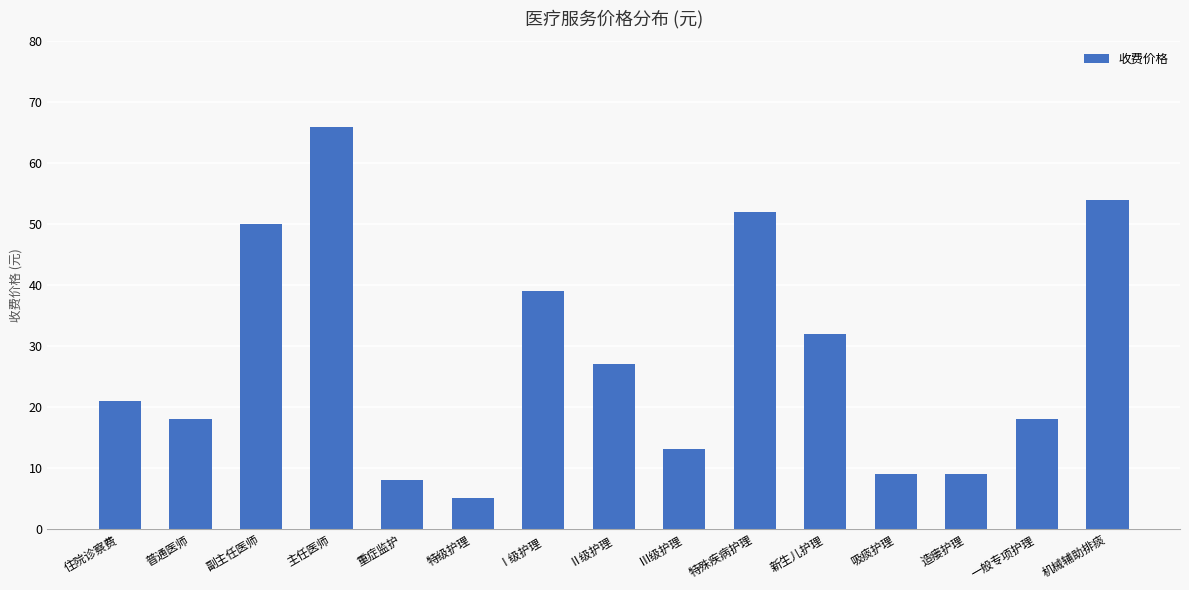

Count the number of categories in the chart.

15